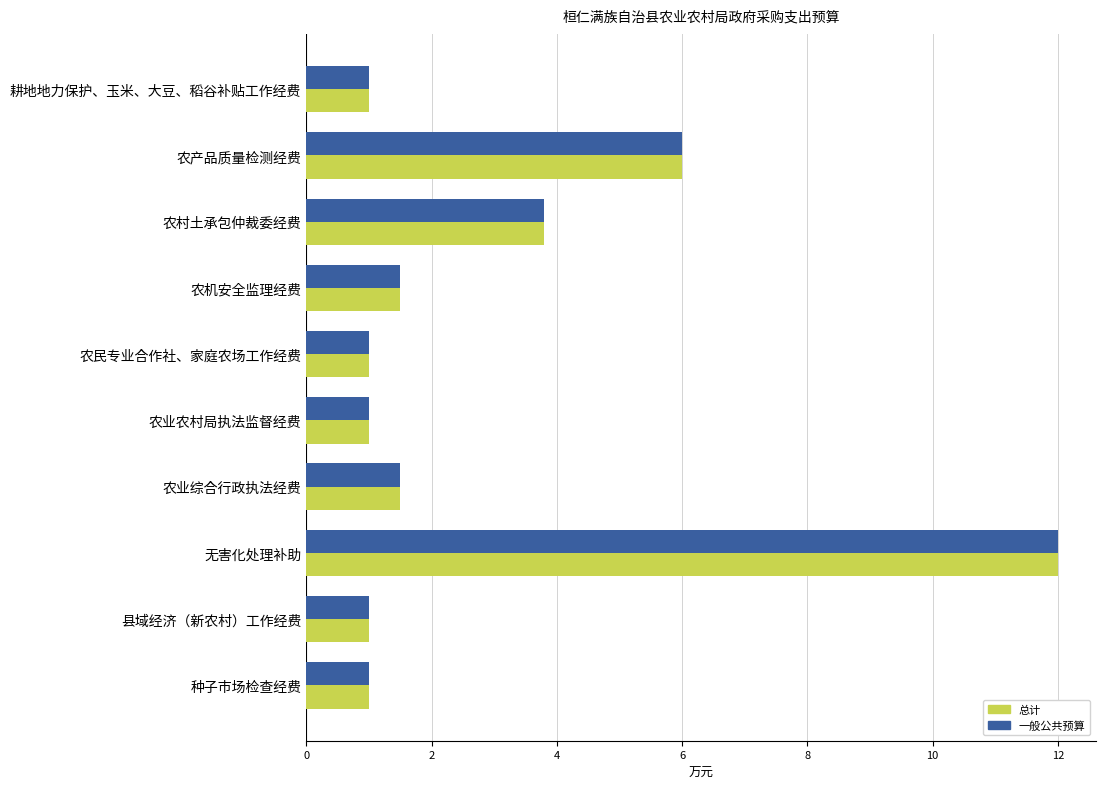

Is the value of 一般公共预算 at 农机安全监理经费 greater than the value of 总计 at 无害化处理补助?

No